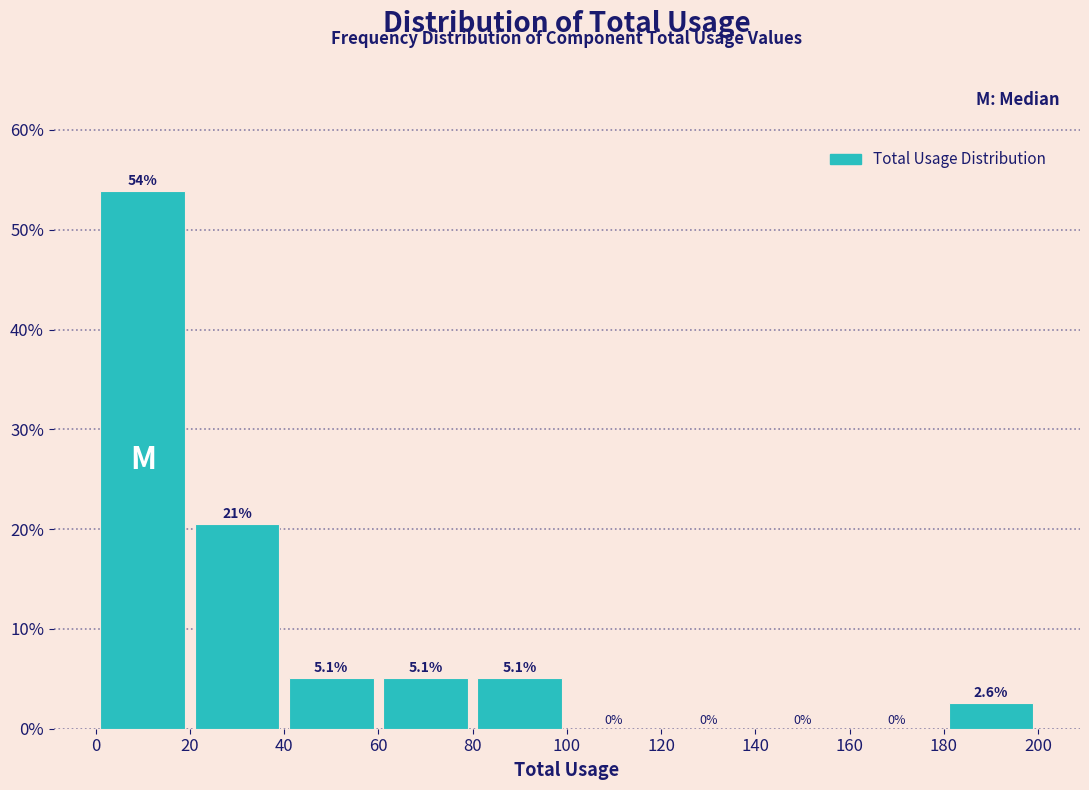

Over which range of the x-axis is the bar tallest?

0 to 20